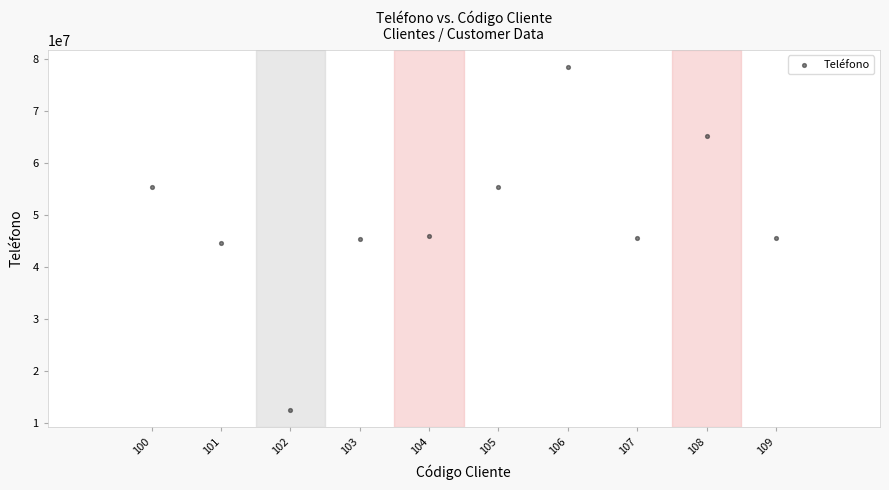

What is the range of Y values (max minus min)?

66100824